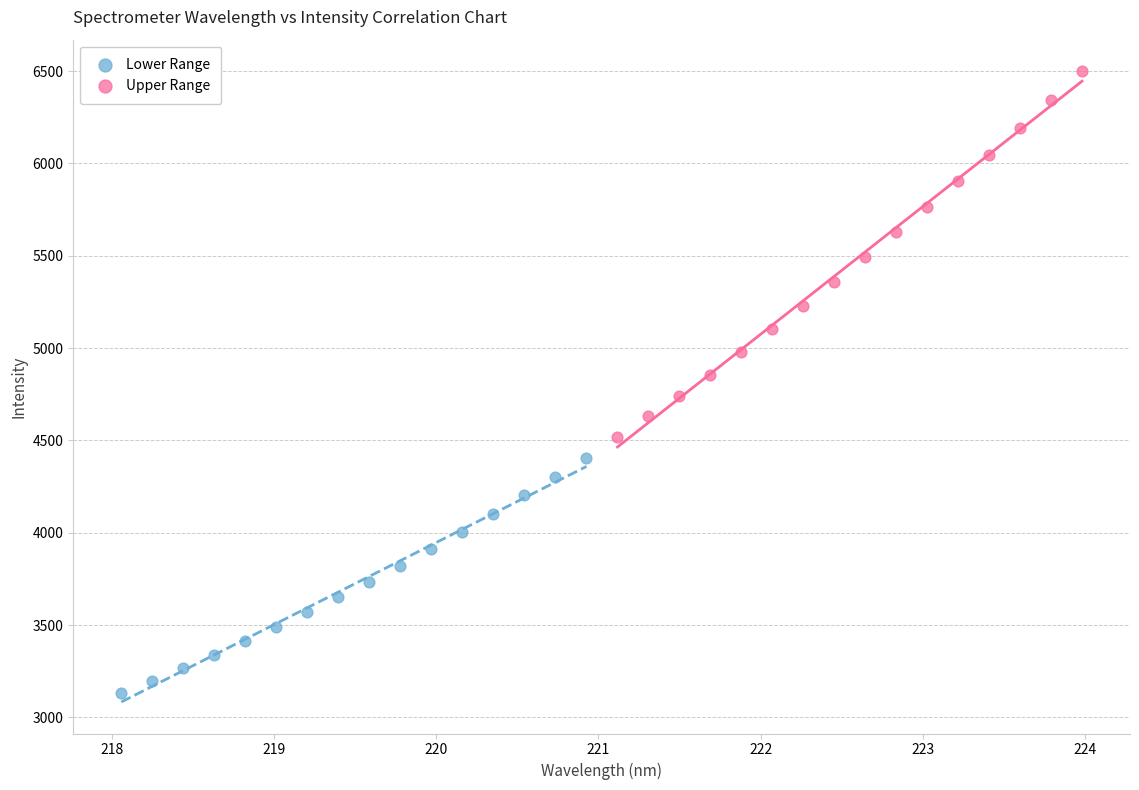

Which series contains the lowest Y value?

Lower Range